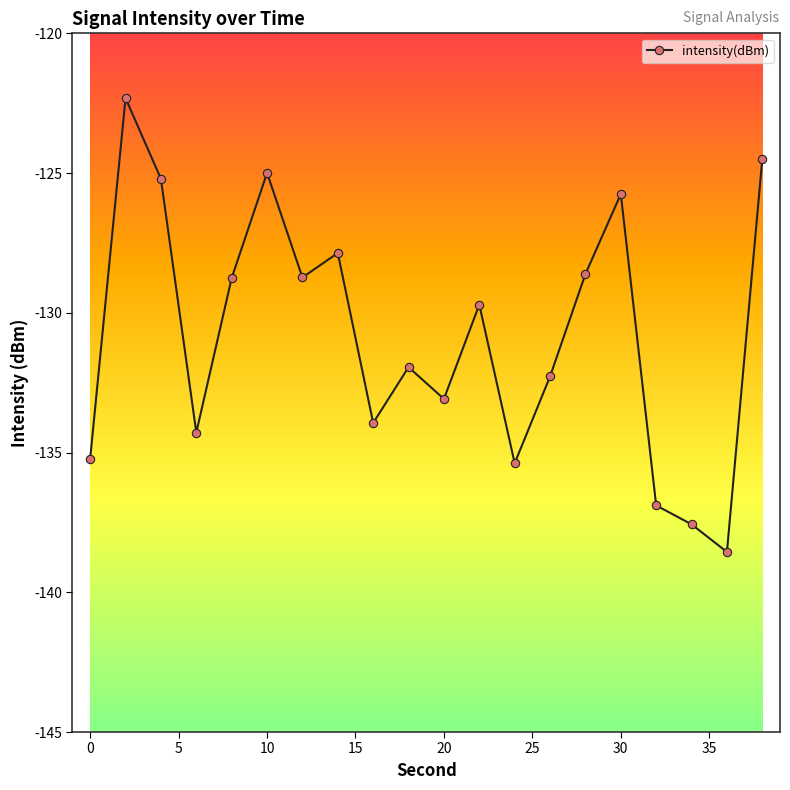

What is the difference between the second highest and second lowest values?

13.1